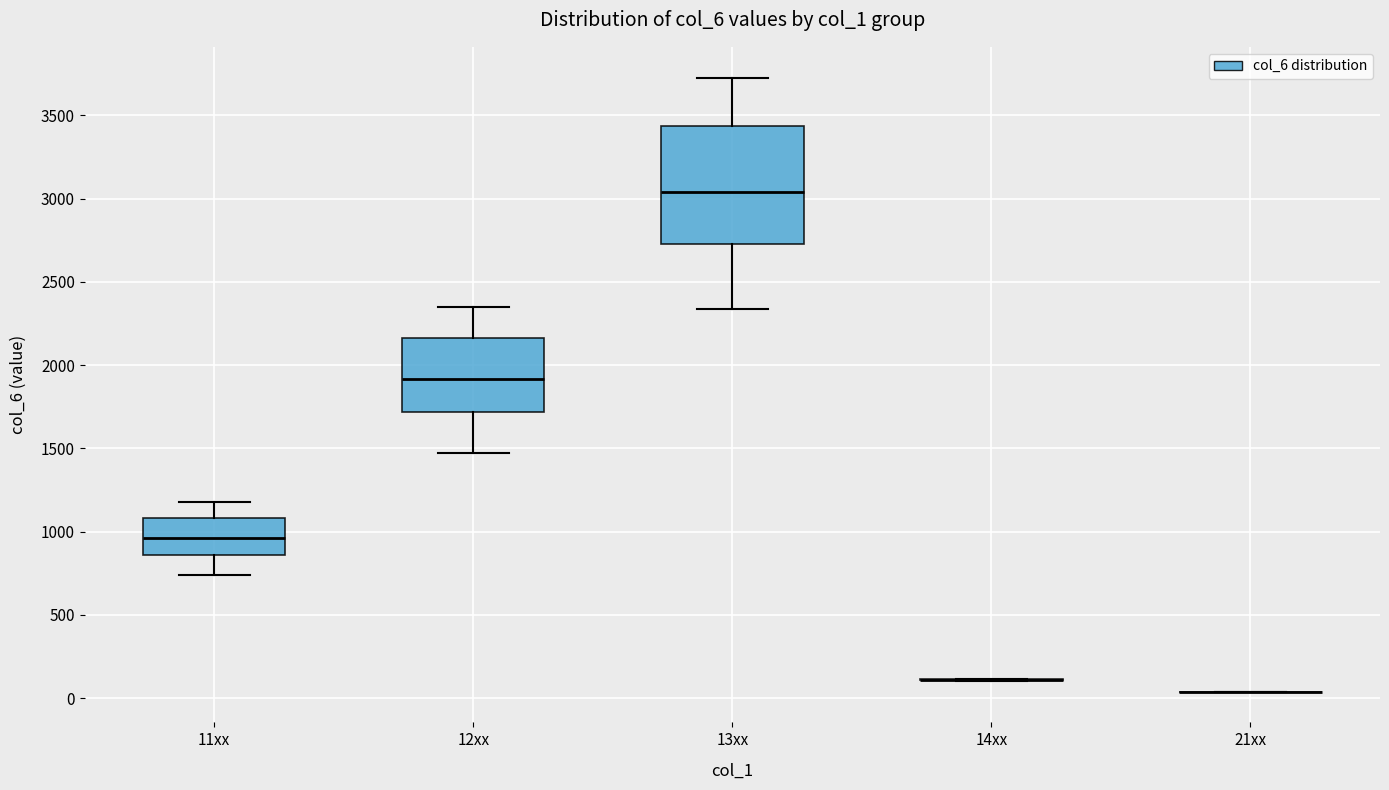

Reading left to right, transcribe this box plot: for each box, give where its median line is, the range the box spans, and where its two whiskers end, as read against the y-axis. The values are not printed on the chart, so give them approximately, as read against the axis.

11xx: median 950, box 850 to 1100, whiskers 750 to 1200
12xx: median 1900, box 1700 to 2150, whiskers 1450 to 2350
13xx: median 3050, box 2750 to 3450, whiskers 2350 to 3750
14xx: box collapsed to a line at 100, whiskers 100 to 100
21xx: box collapsed to a line at 50, whiskers 50 to 50